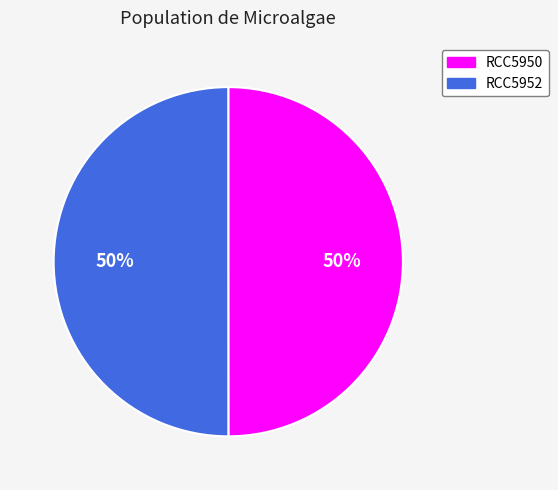

What is the ratio of the value at RCC5950 to the value at RCC5952?

1.0